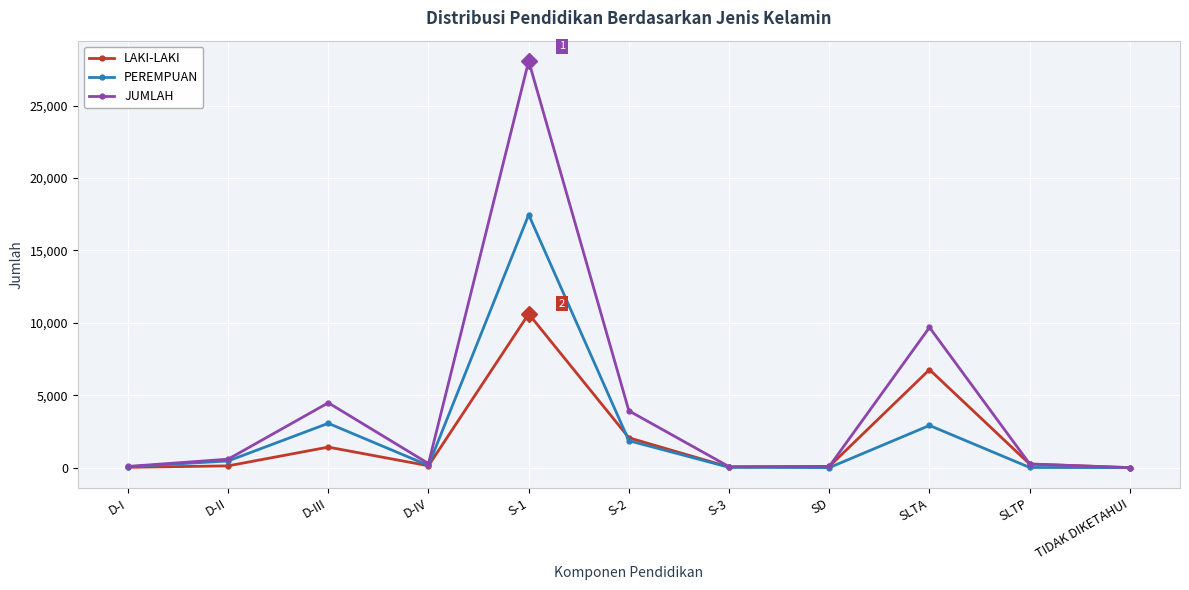

Rank the series by their maximum value, from lowest to highest.

LAKI-LAKI, PEREMPUAN, JUMLAH